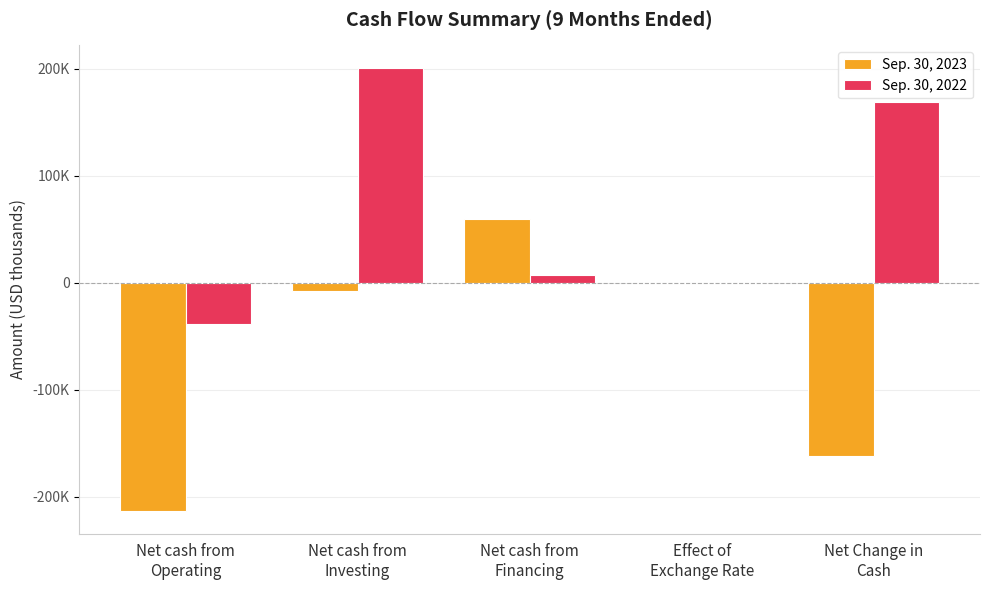

What is the approximate value of Sep. 30, 2023 at Net cash from
Investing?

-7740